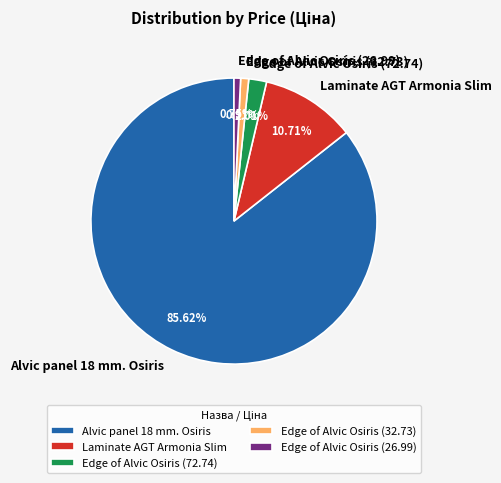

How many segments does this pie chart have?

5